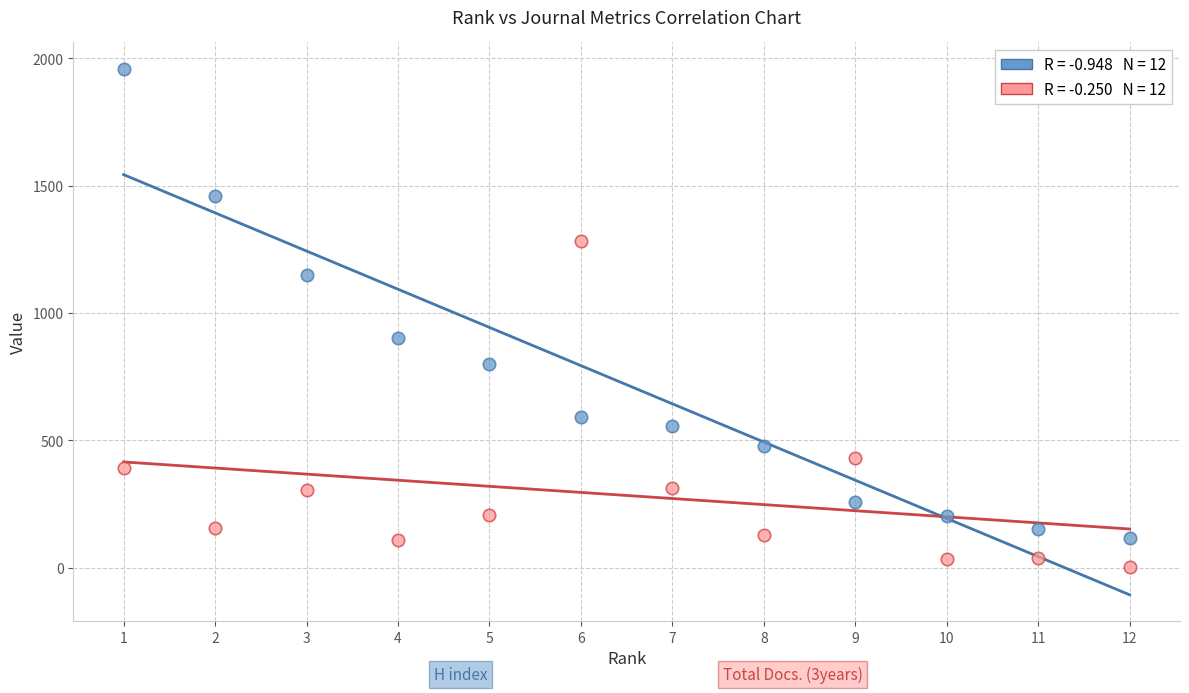

Across all series, what Y value is closest to 980?

902